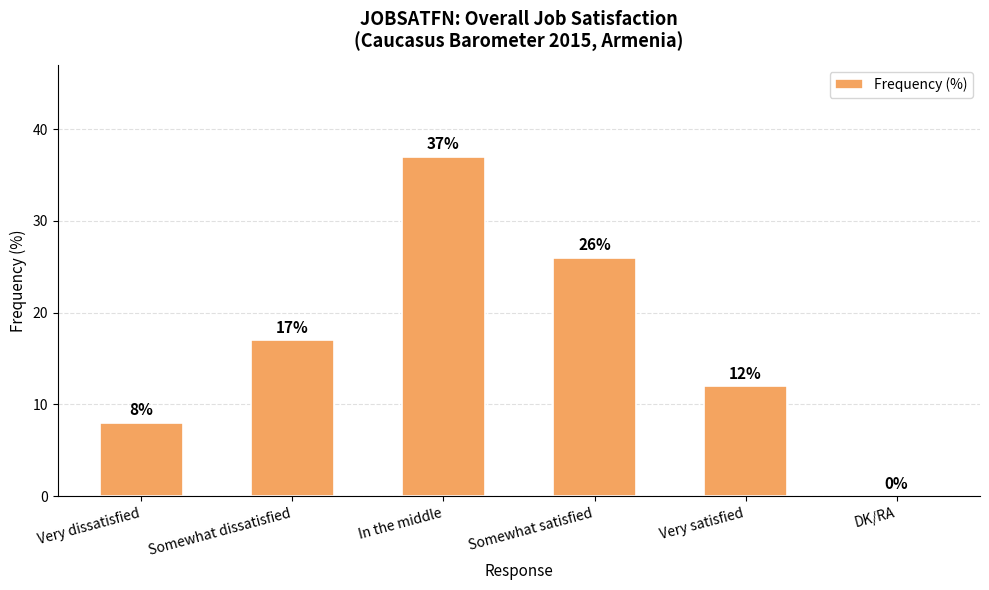

Which label corresponds to the largest value in the chart?

In the middle